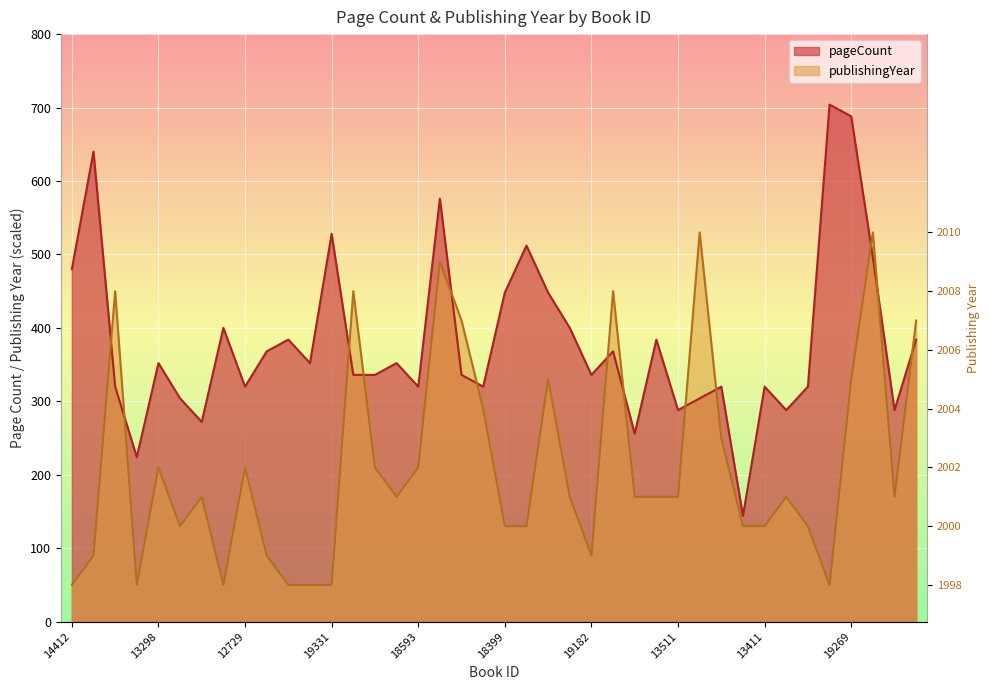

How many values in the pageCount series exceed 352?

17